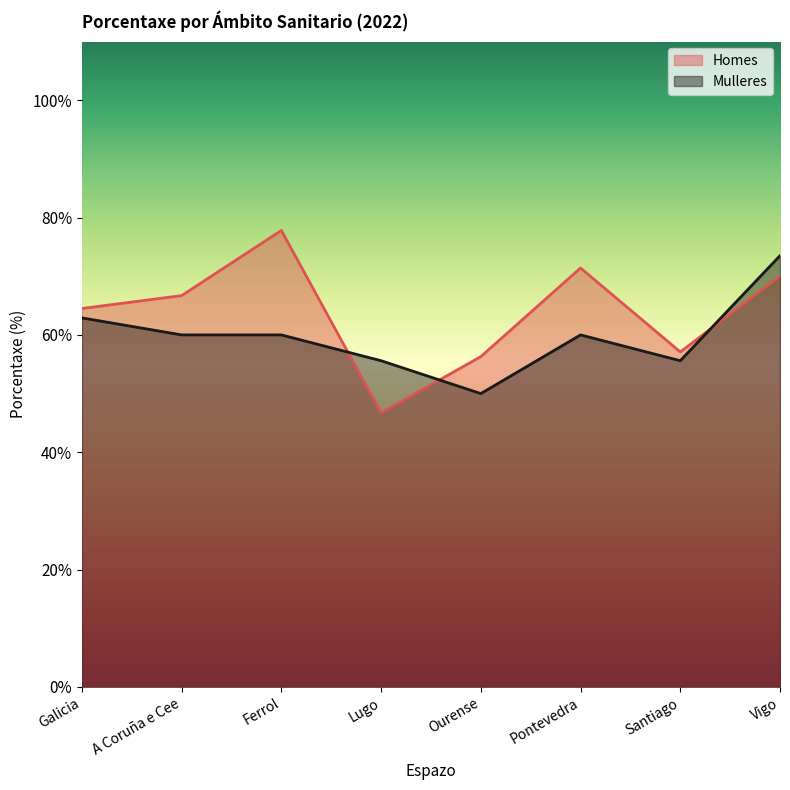

Which category has the highest value in the Mulleres series?

Vigo